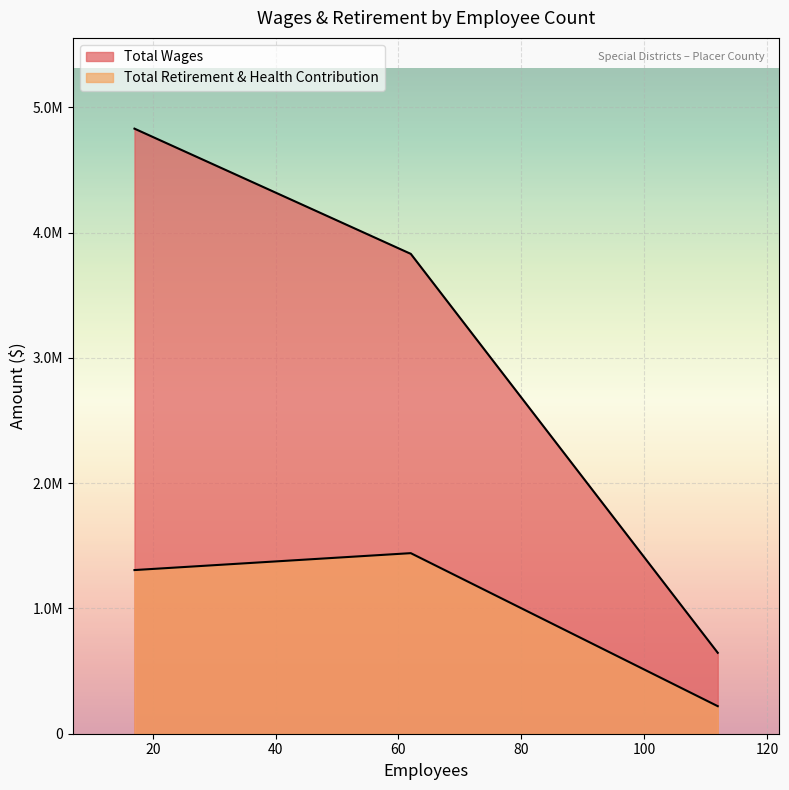

True or false: Total Wages has a value of 1305174 at 62.

False